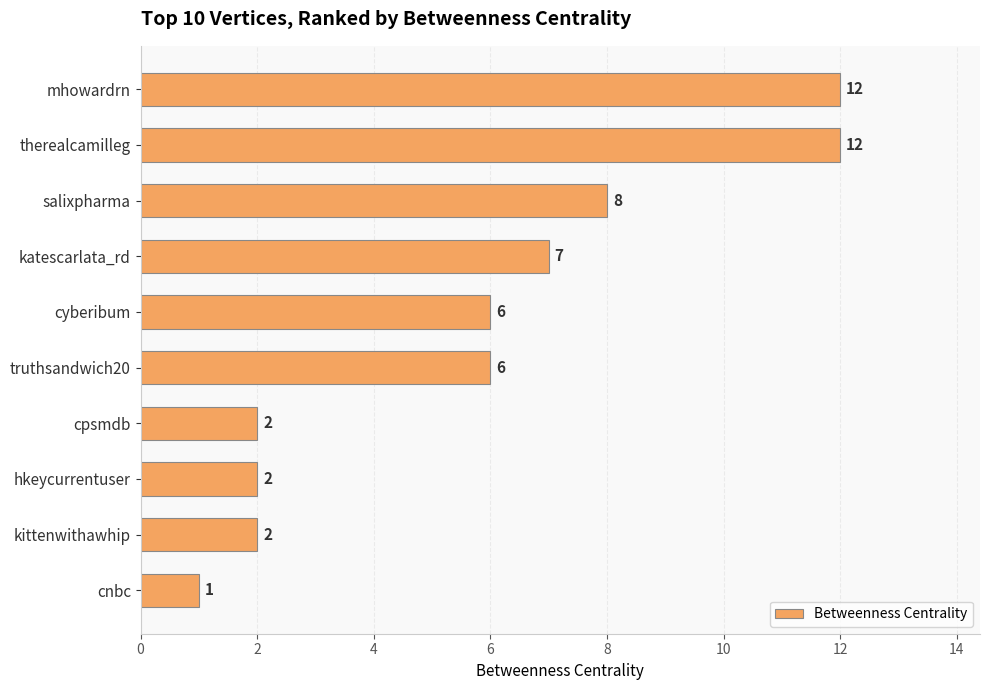

What is the sum of all values?

58